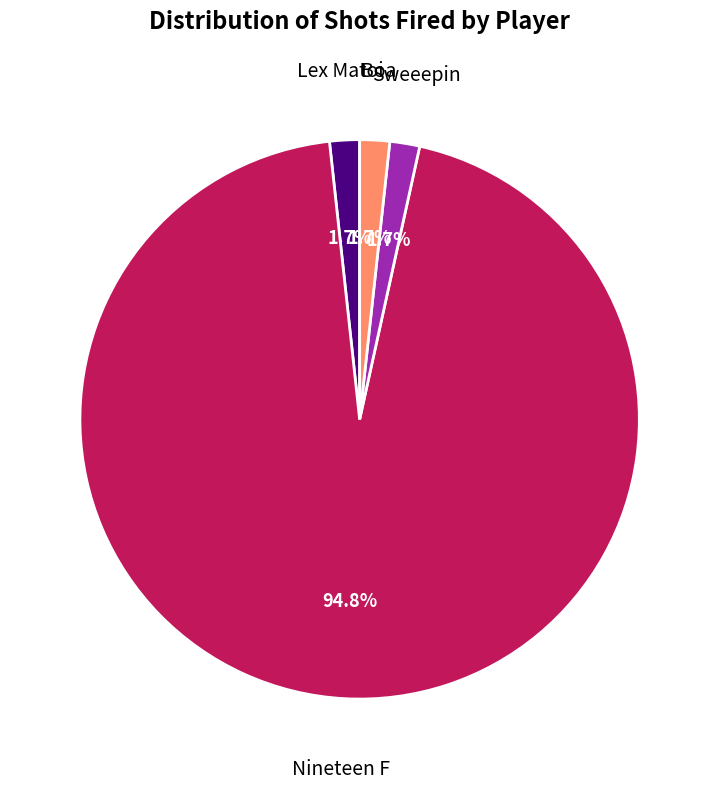

How many segments does this pie chart have?

4